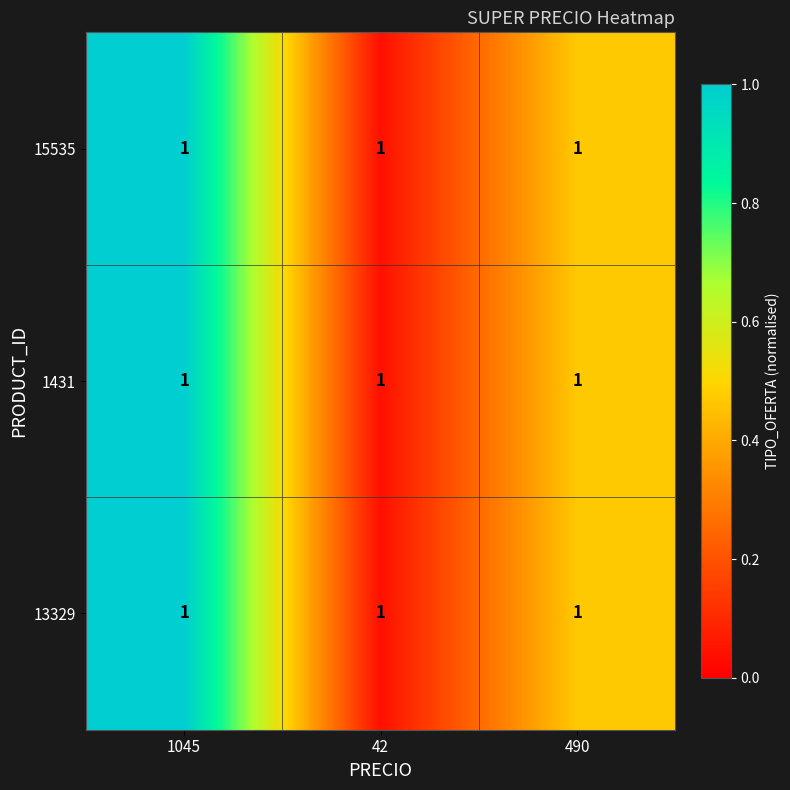

What is the difference between the maximum and minimum values in the 13329 series?

1.0